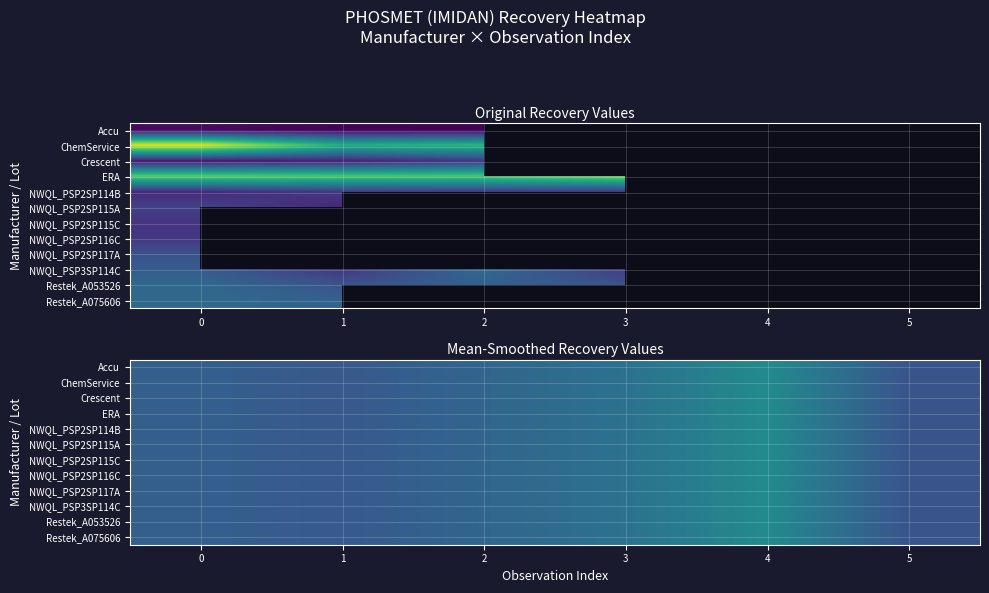

Rank the series at 5 from lowest to highest value.

Accu, ChemService, Crescent, ERA, NWQL_PSP2SP114B, NWQL_PSP2SP115A, NWQL_PSP2SP115C, NWQL_PSP2SP116C, NWQL_PSP2SP117A, NWQL_PSP3SP114C, Restek_A053526, Restek_A075606